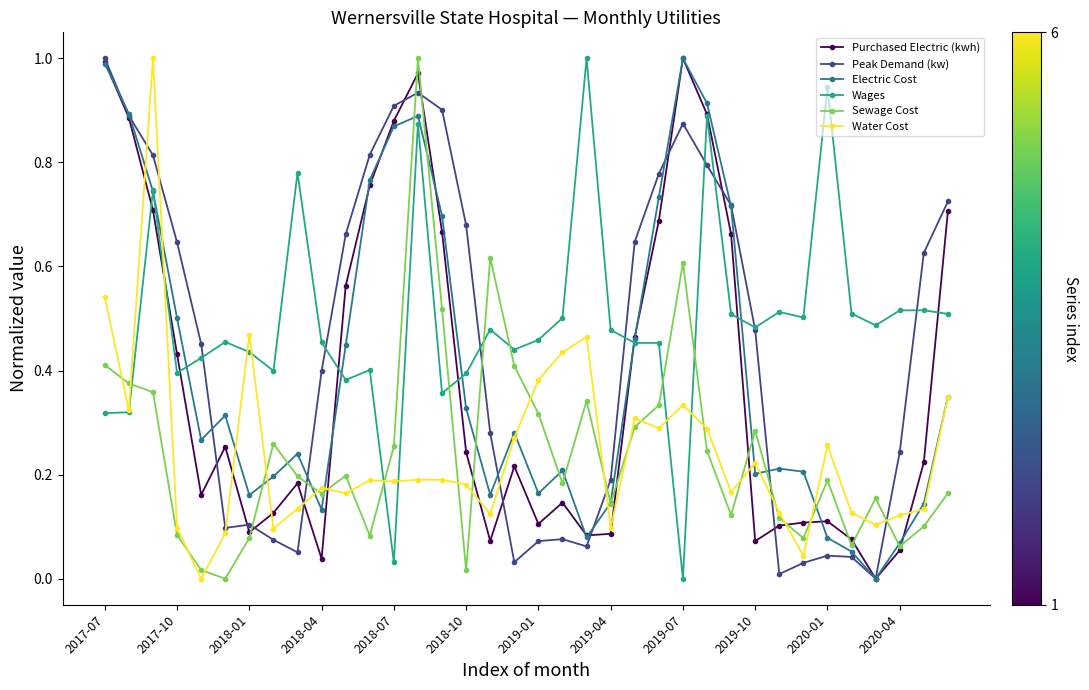

Which series has the largest total across all categories?

Wages